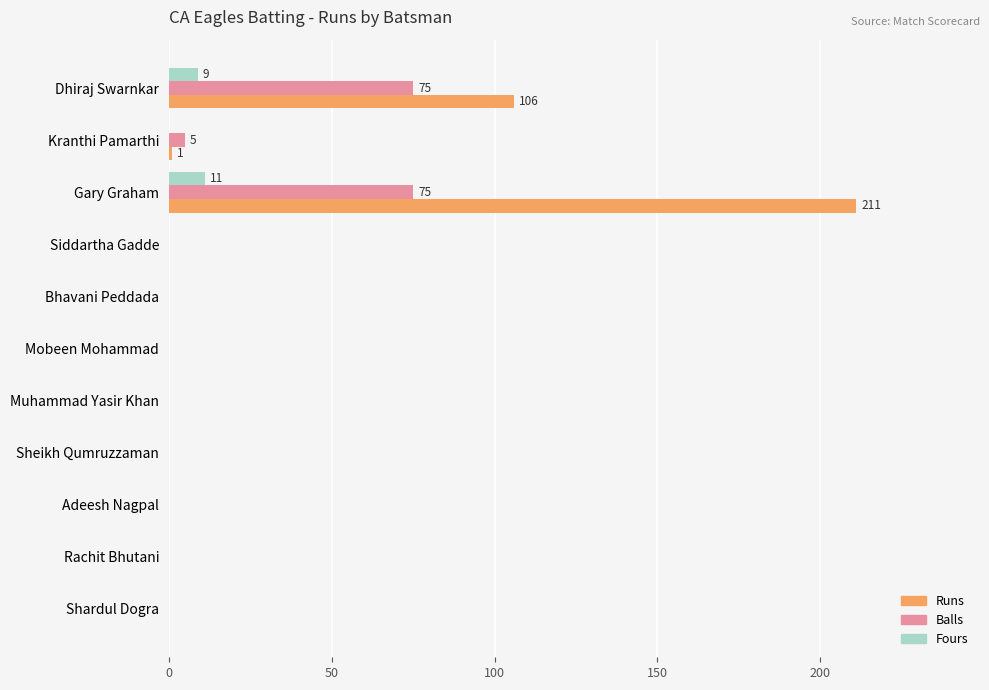

Count the number of data series in this chart.

3